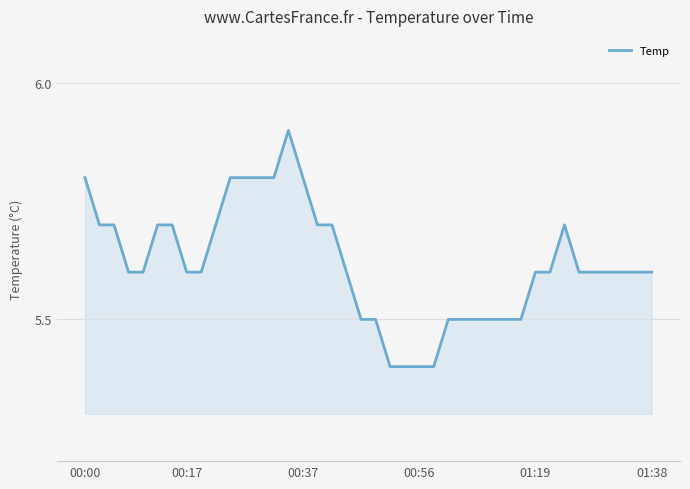

How many categories are shown in the chart?

40